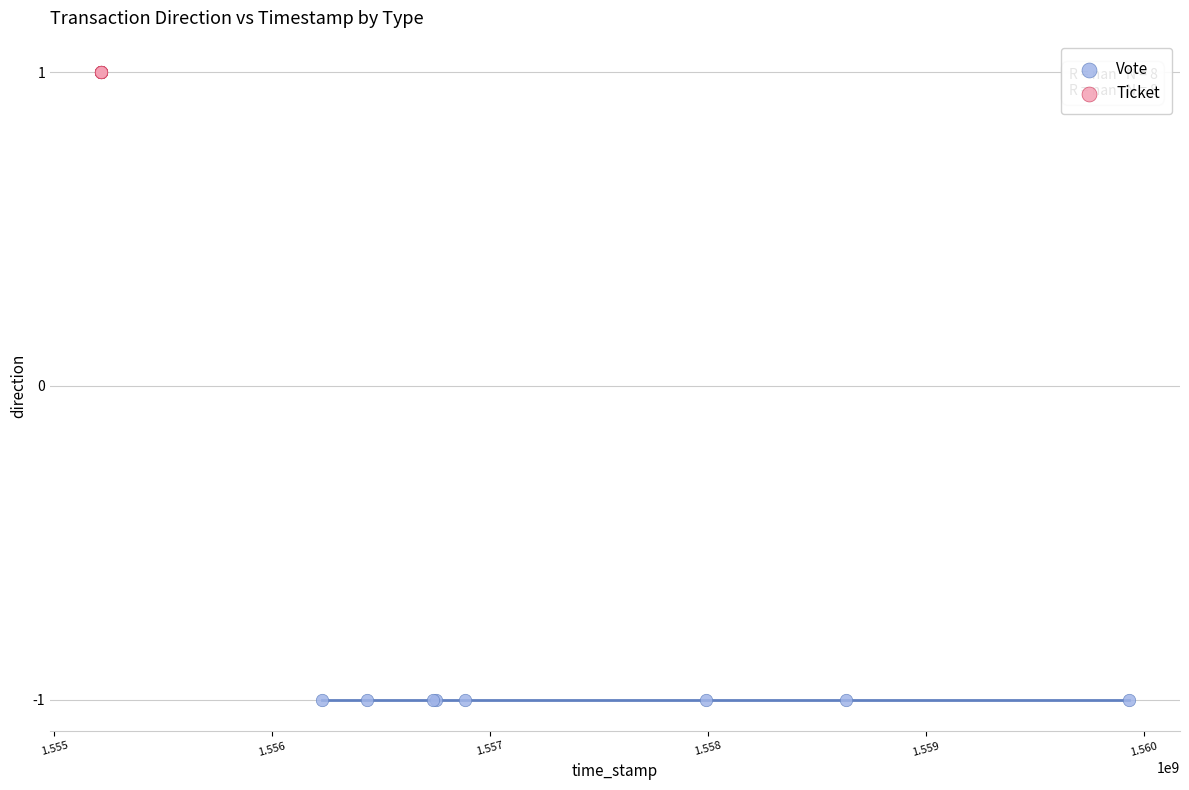

What are all the series names shown in the legend?

Vote, Ticket